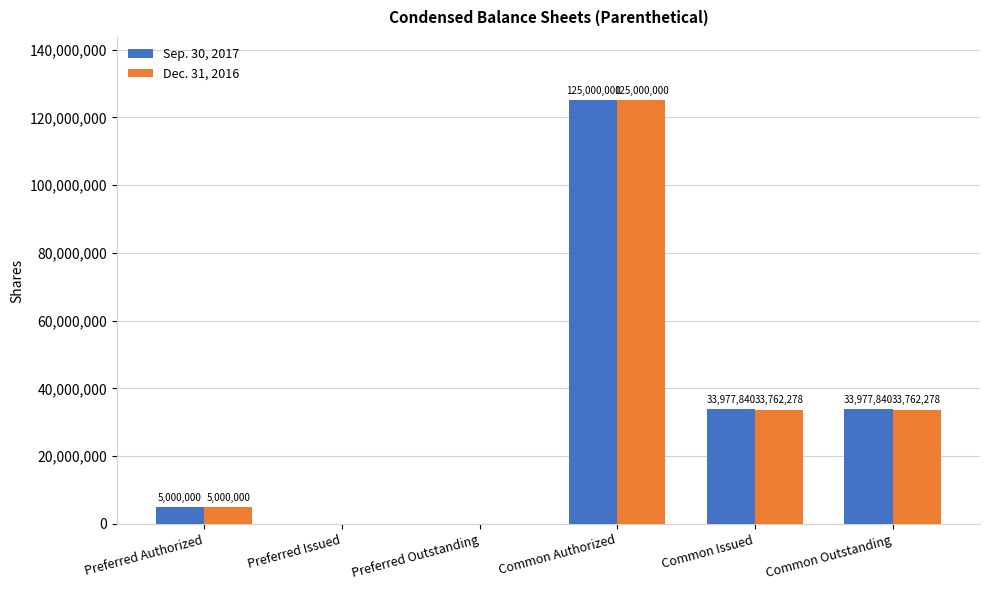

What is the greatest value displayed?

125000000